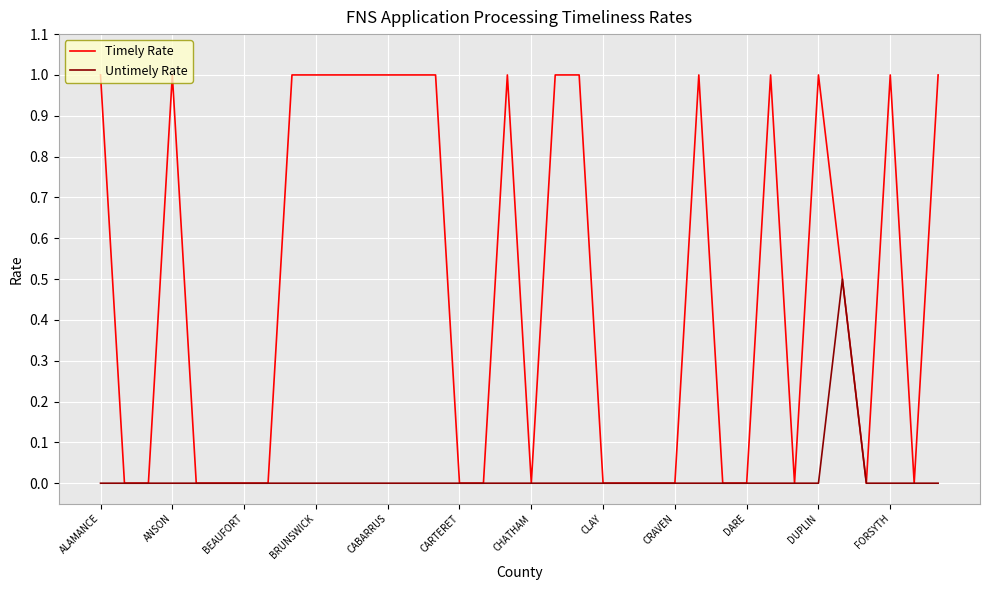

Which series has the largest total across all categories?

Timely Rate